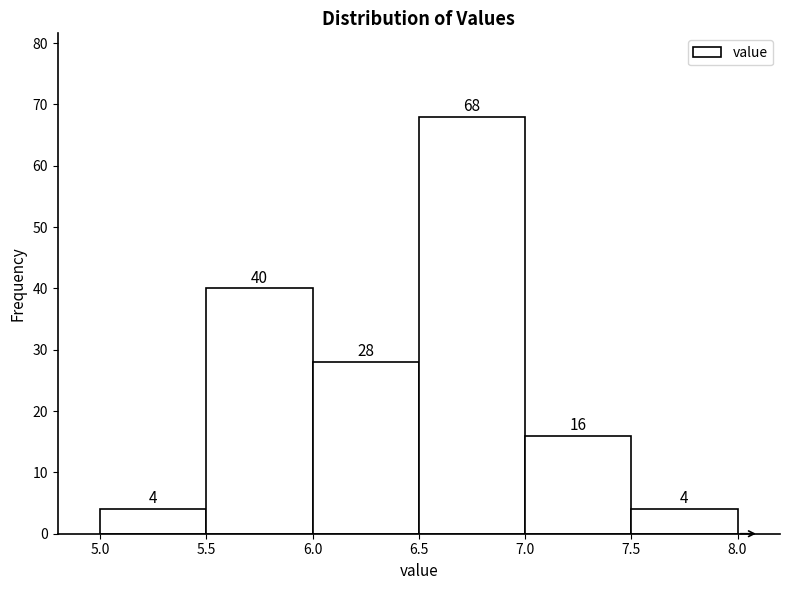

Reading left to right, transcribe this chart: for each bar, give the range it covers on the x-axis and its height.

5.0 to 5.5: 4
5.5 to 6.0: 40
6.0 to 6.5: 28
6.5 to 7.0: 68
7.0 to 7.5: 16
7.5 to 8.0: 4